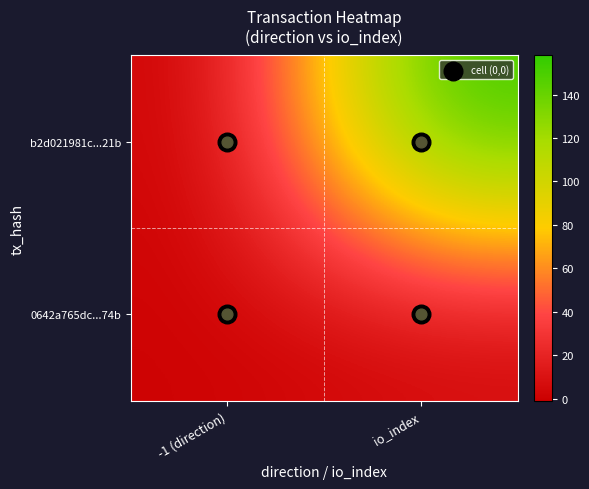

Count the number of data series in this chart.

2